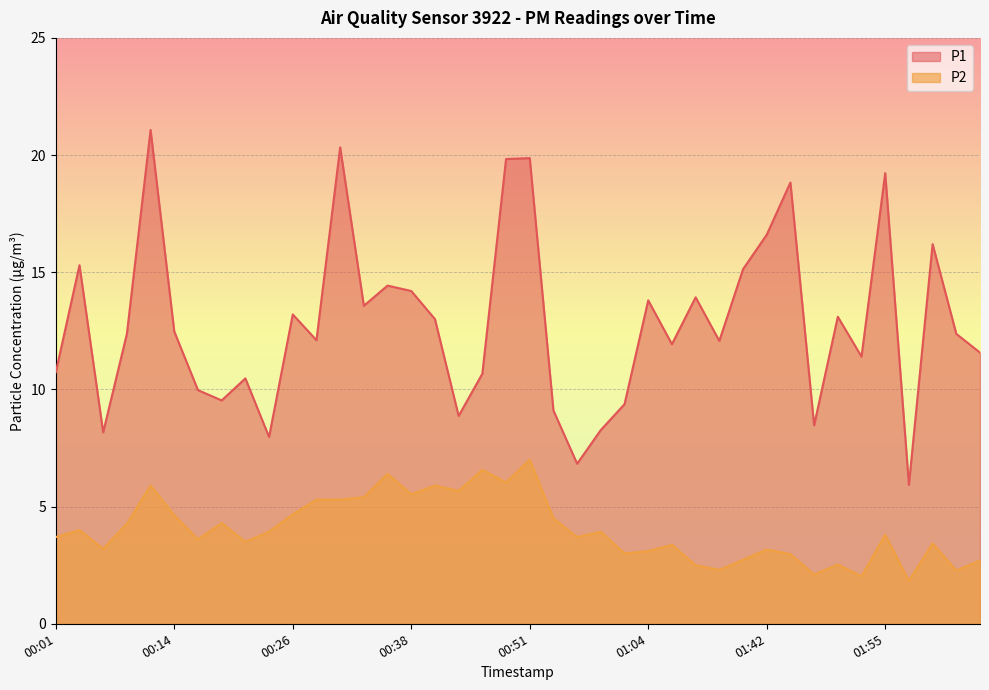

What is the approximate value of P2 at 01:37?

2.7